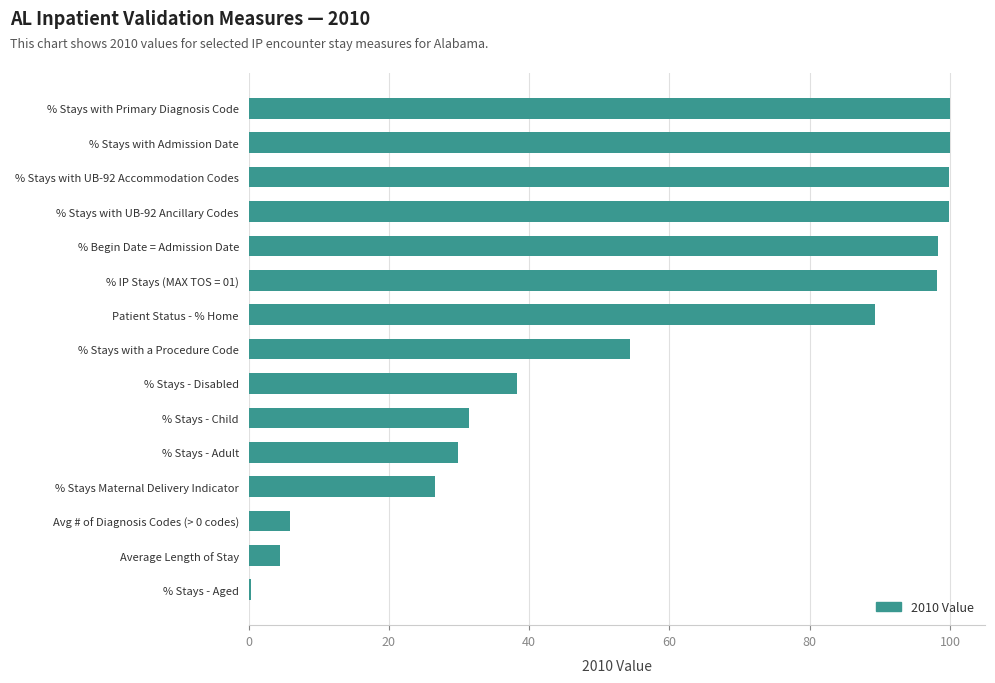

What is the difference between the maximum and minimum values?

99.6